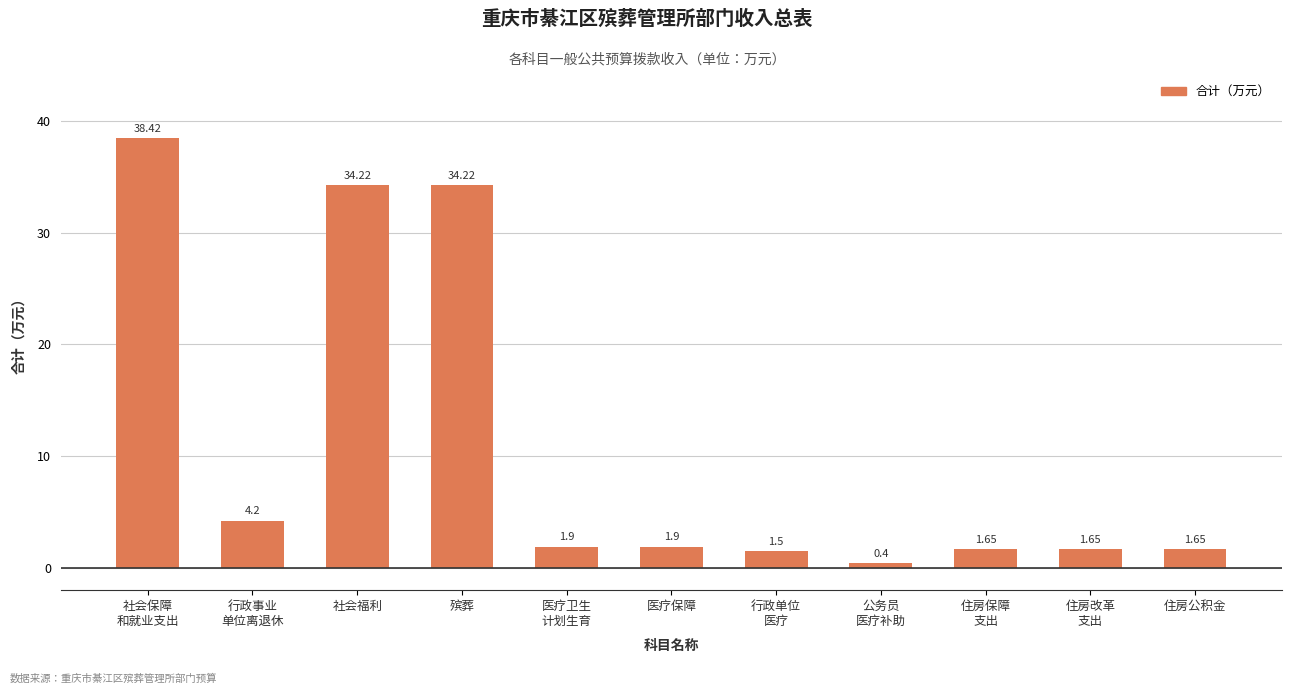

What is the minimum value shown in the chart?

0.4